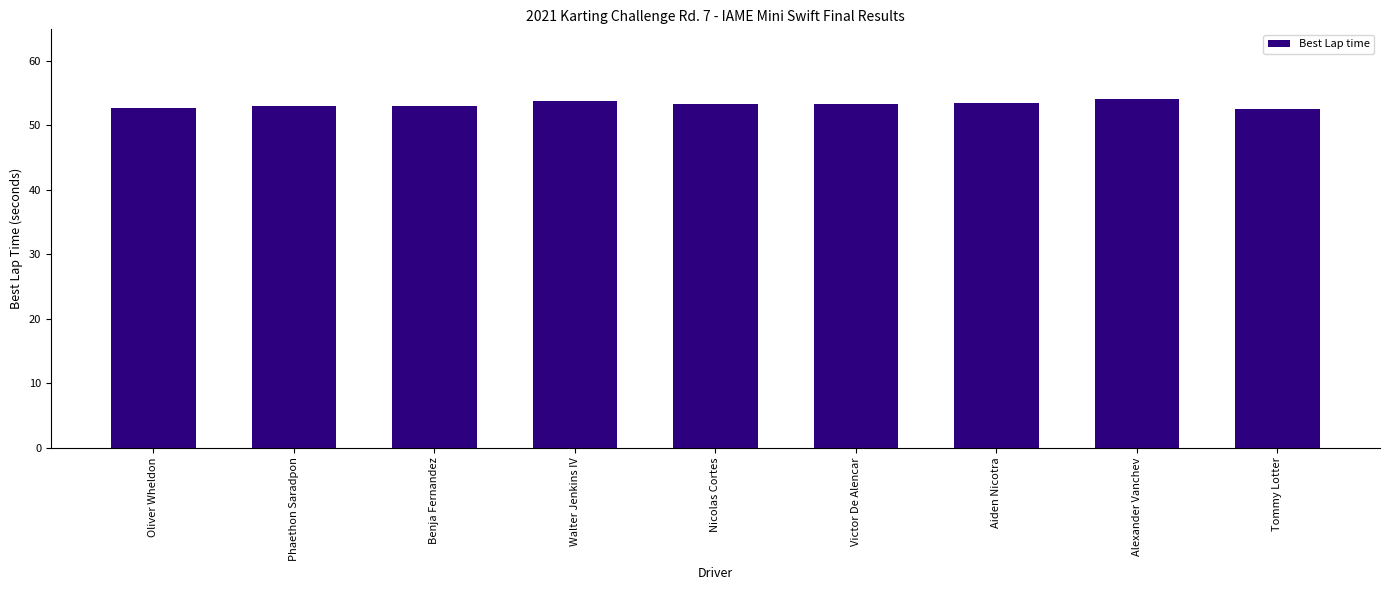

What is the ratio of the value at Walter Jenkins IV to the value at Nicolas Cortes?

1.0